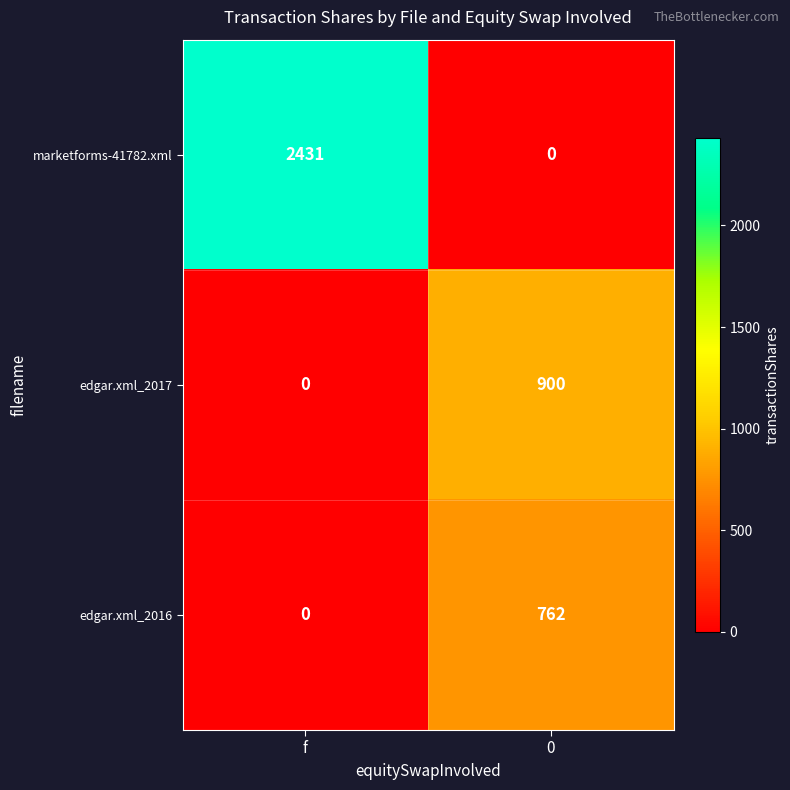

What is the greatest value displayed?

2431